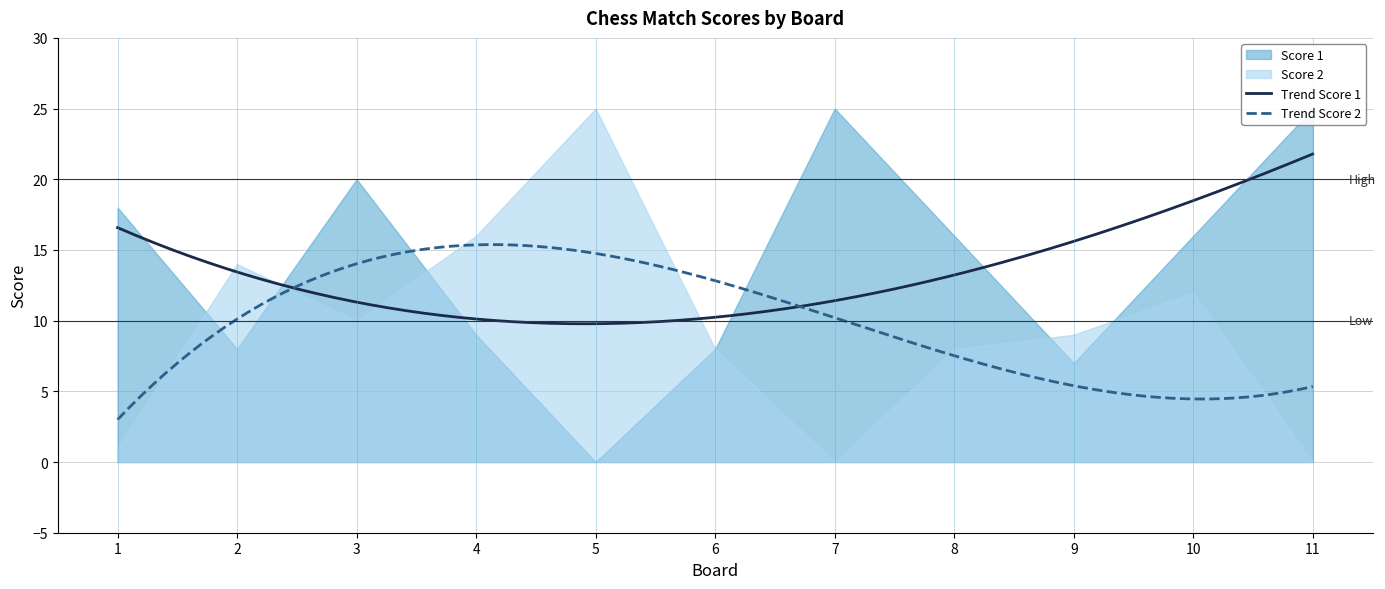

How many interior local valleys does the Score 1 series have?

3